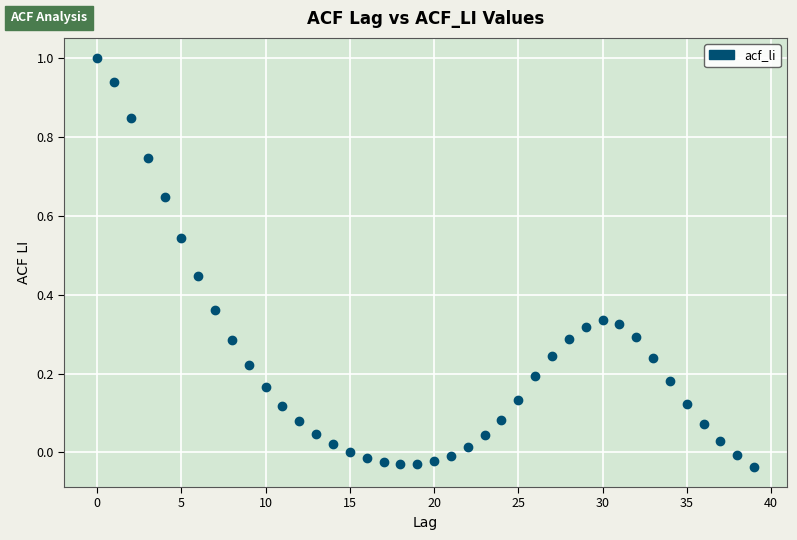

What is the range of Y values (max minus min)?

1.0